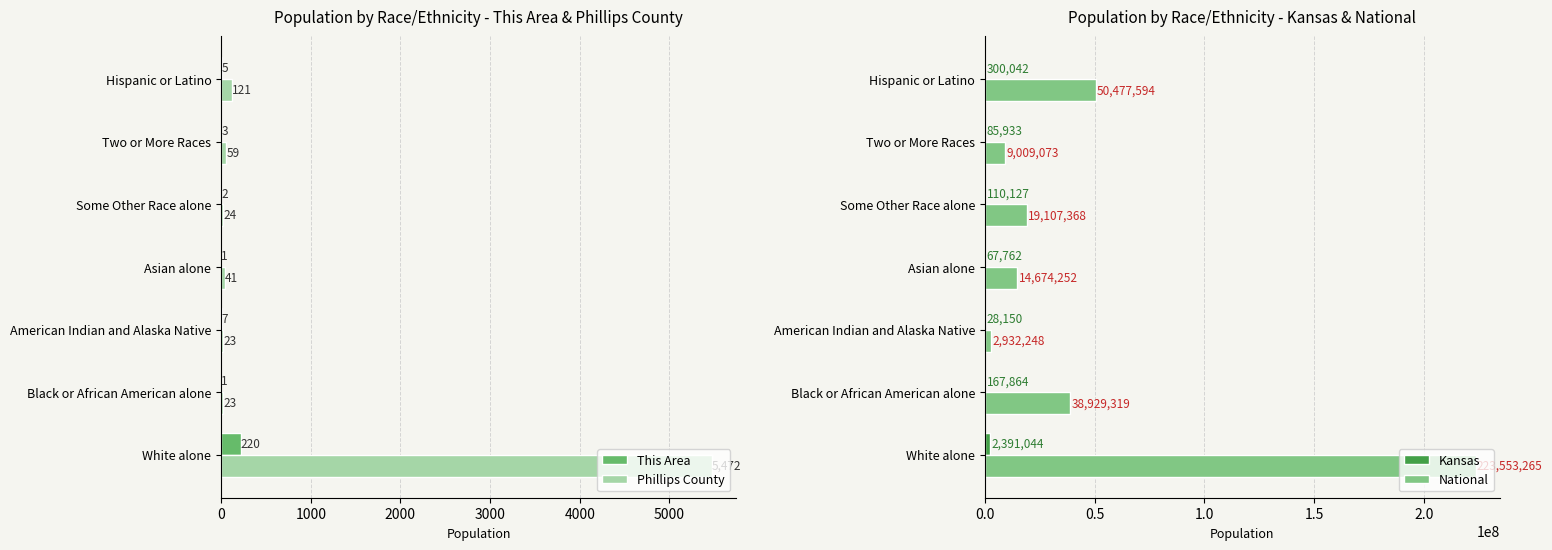

True or false: National has a value of 2932248 at American Indian and Alaska Native.

True